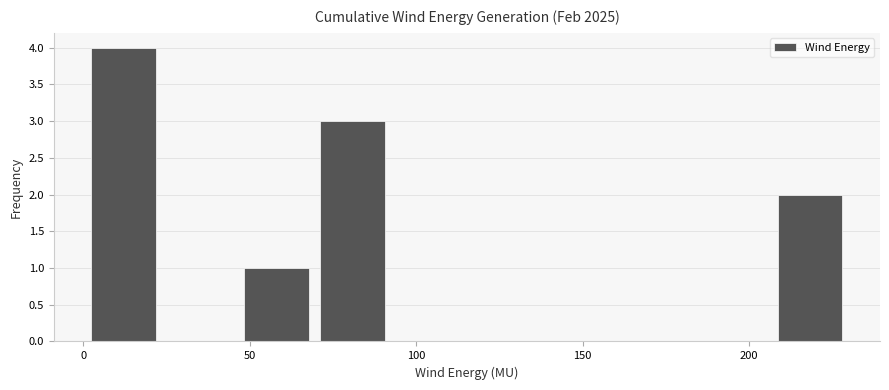

How tall is the bar that spans 205 to 230 on the x-axis? Neither the bar edges nor the heights are printed on the chart, so give them approximately, as read against the axes.

2